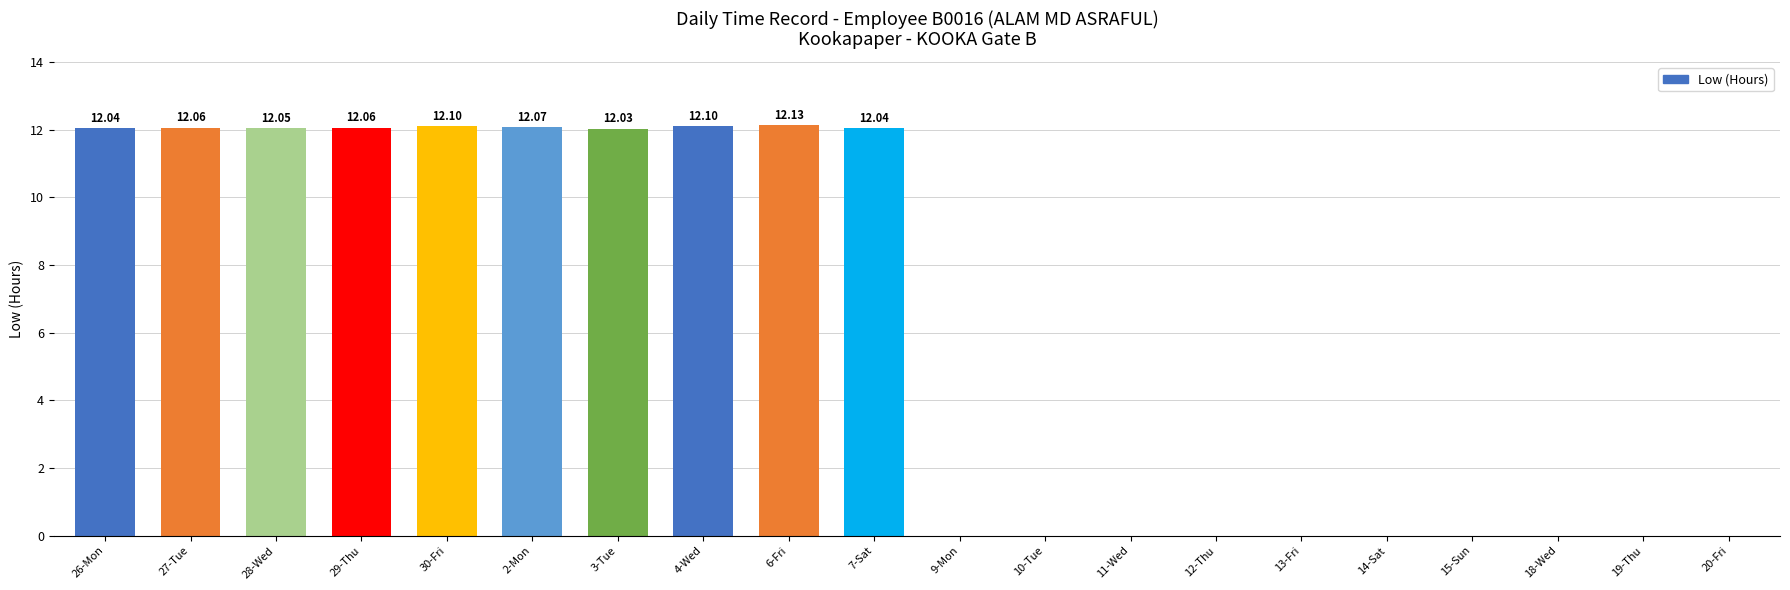

Where does the data first go above 12?

26-Mon